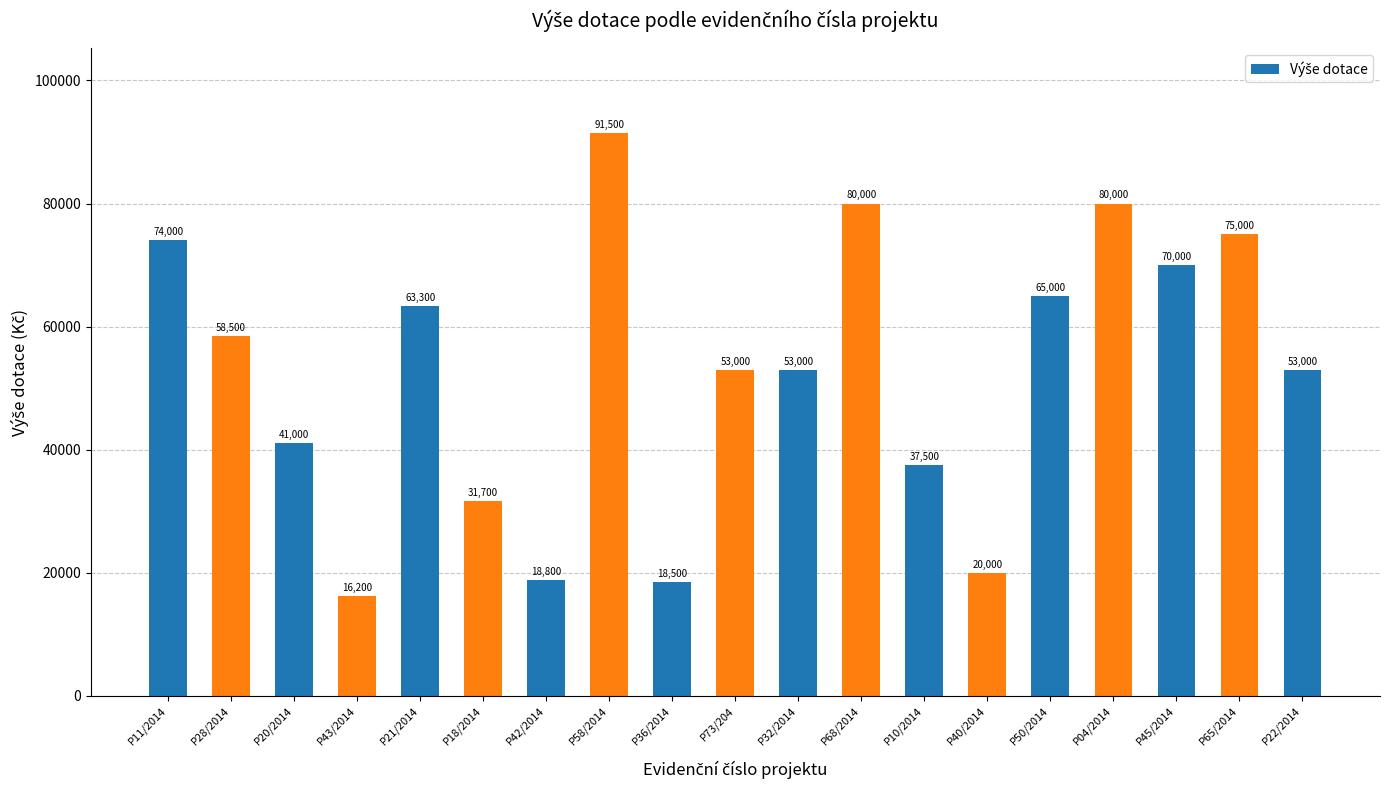

Reading left to right, what are all the values shown in this chart?

P11/2014=74000	P28/2014=58500	P20/2014=41000	P43/2014=16200	P21/2014=63300	P18/2014=31700	P42/2014=18800	P58/2014=91500	P36/2014=18500	P73/204=53000	P32/2014=53000	P68/2014=80000	P10/2014=37500	P40/2014=20000	P50/2014=65000	P04/2014=80000	P45/2014=70000	P65/2014=75000	P22/2014=53000